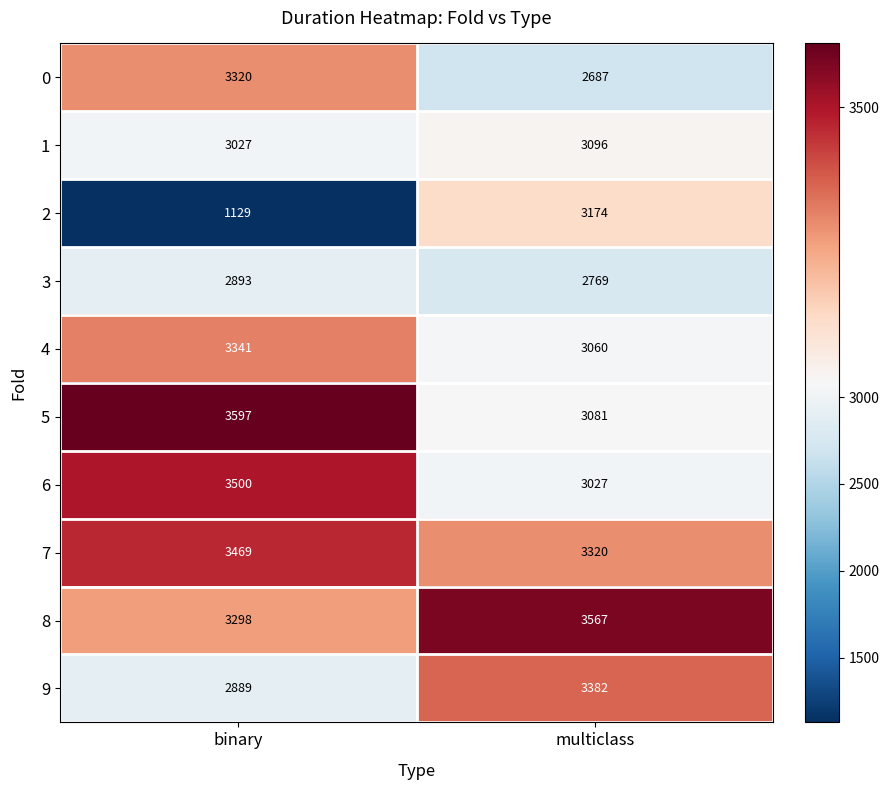

At how many categories does at least one series exceed 3527?

2